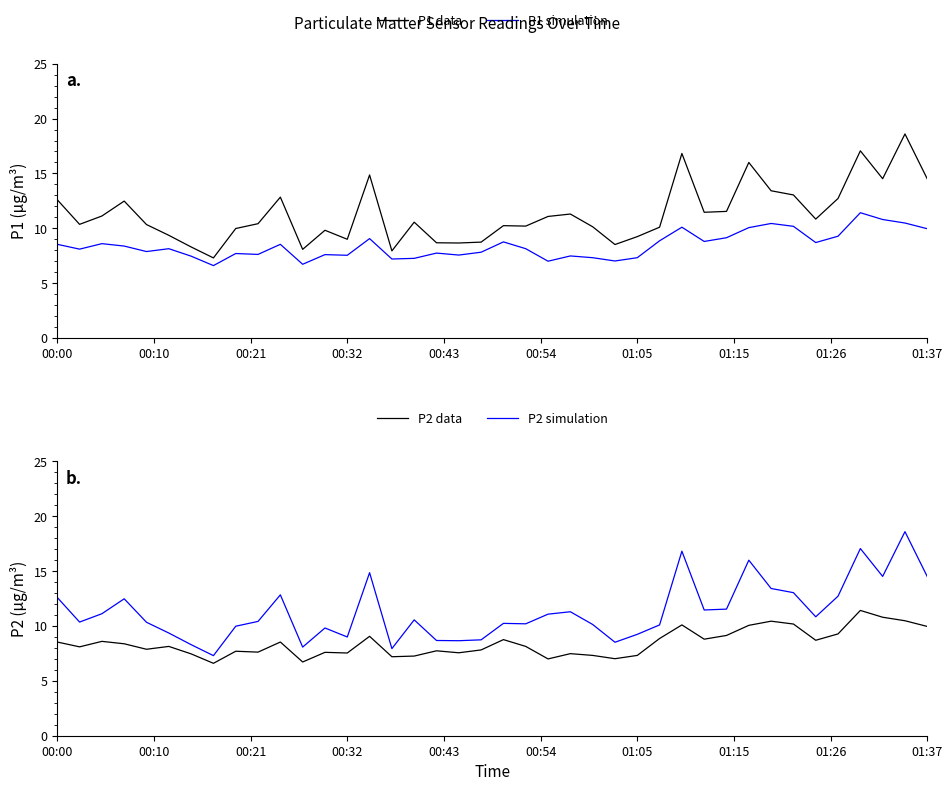

True or false: P1 data and P1 simulation cross at least once.

False